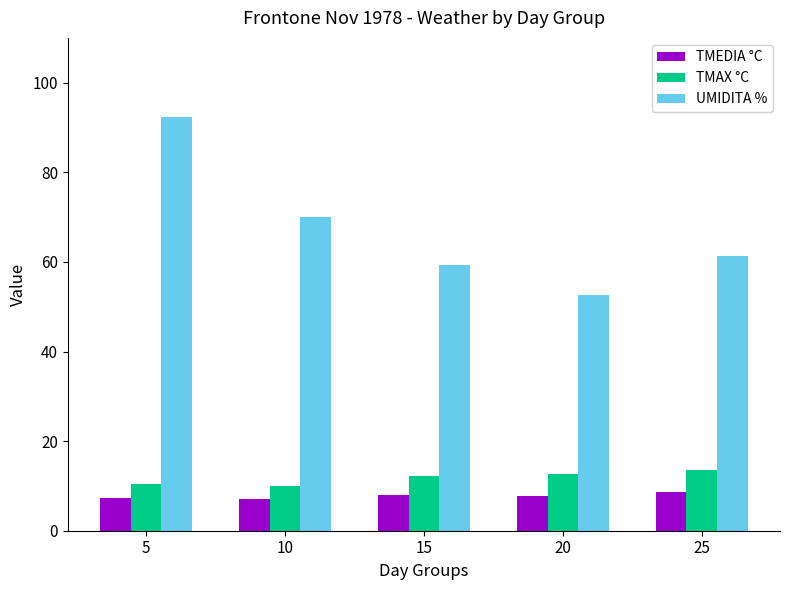

Between 20 and 25, which series saw the biggest shift?

UMIDITA %